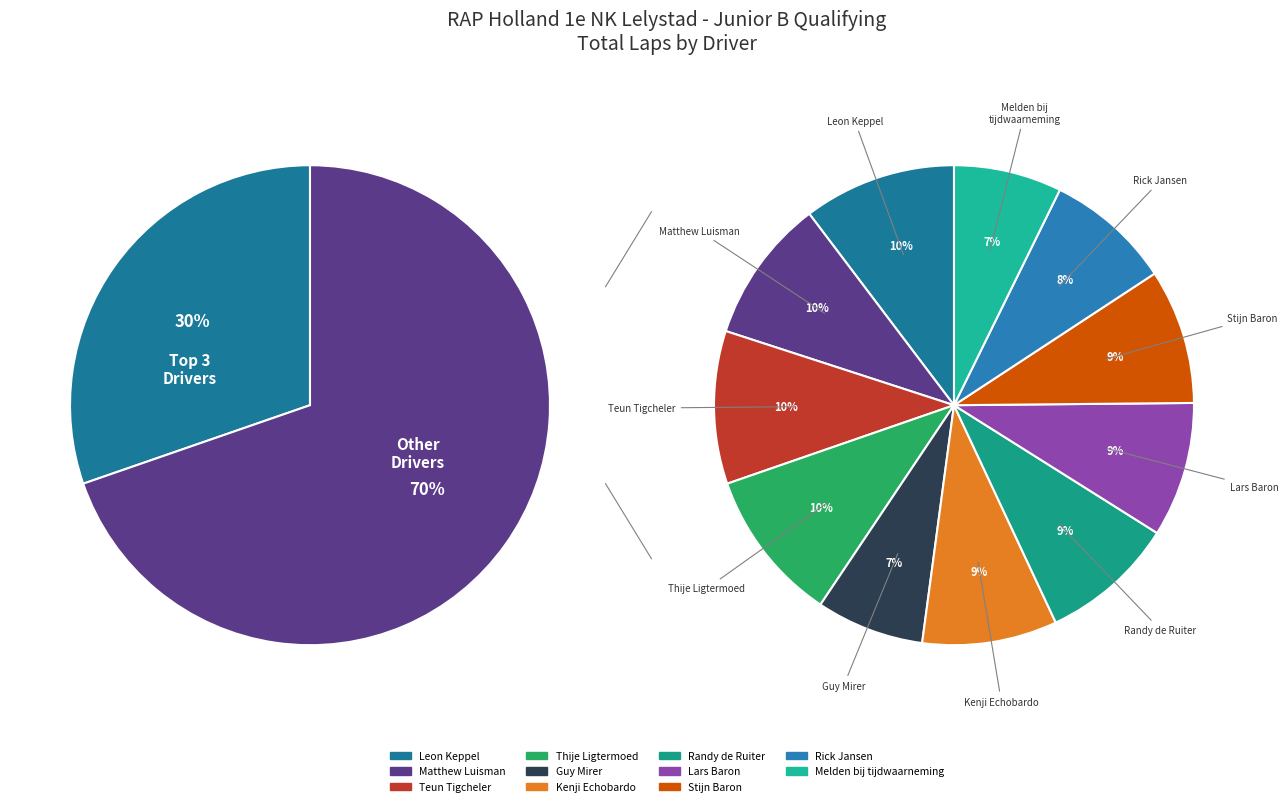

What is the total percentage of Lars Baron and Stijn Baron?

18.2%